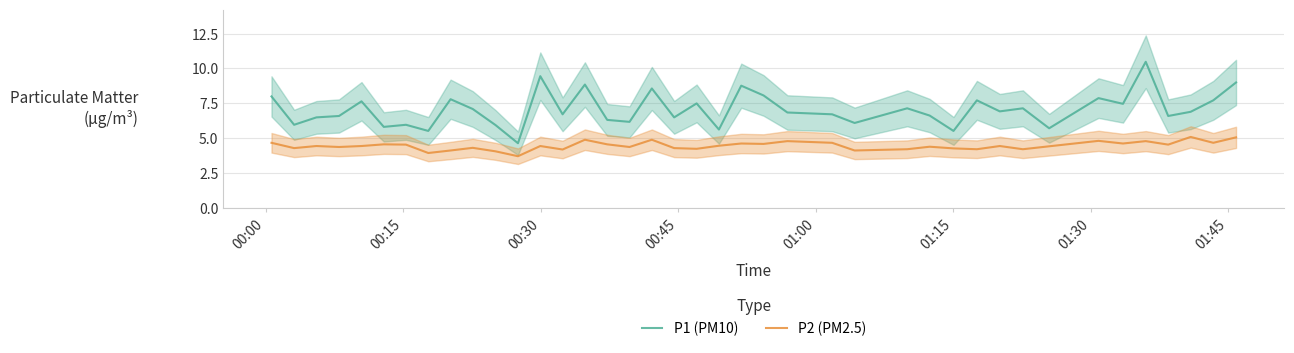

What is the lowest value of the P2 (PM2.5) series?

3.7